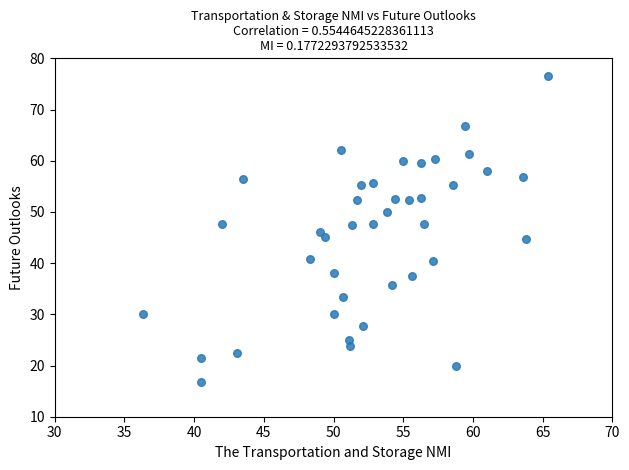

What is the range of X values (max minus min)?

29.1